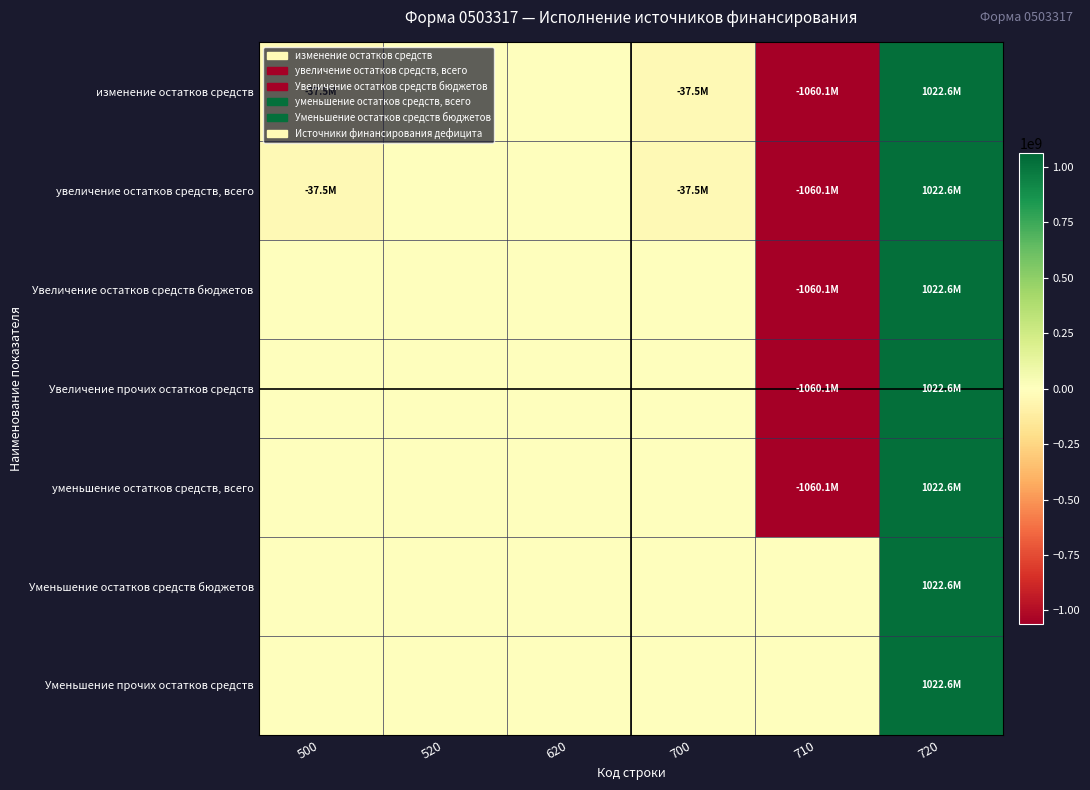

Which has a higher value, 710 or 520?

520